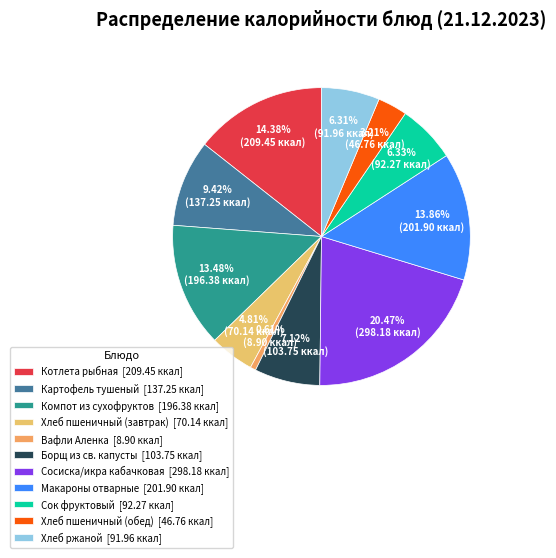

Which category has the smallest portion of the pie?

Вафли Аленка